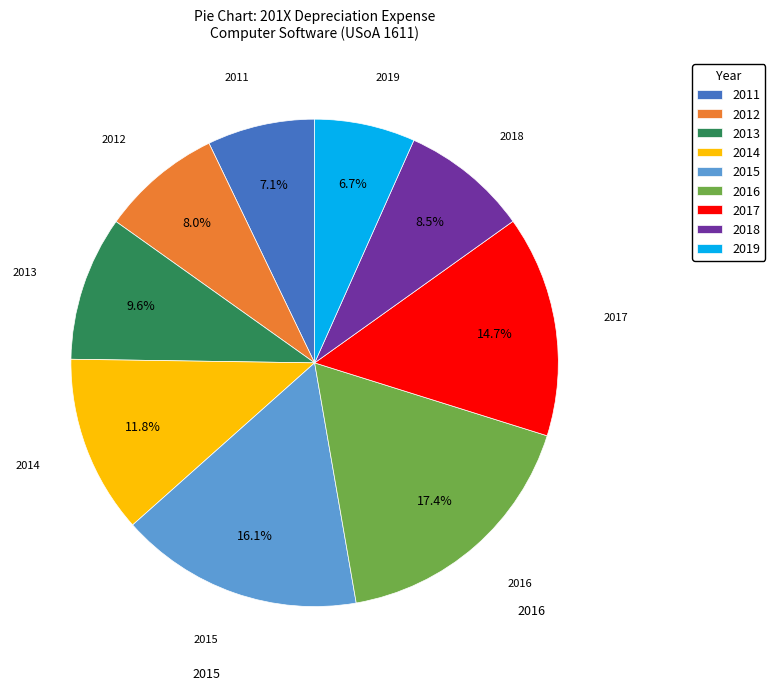

True or false: 2013 accounts for 1% of the total.

False